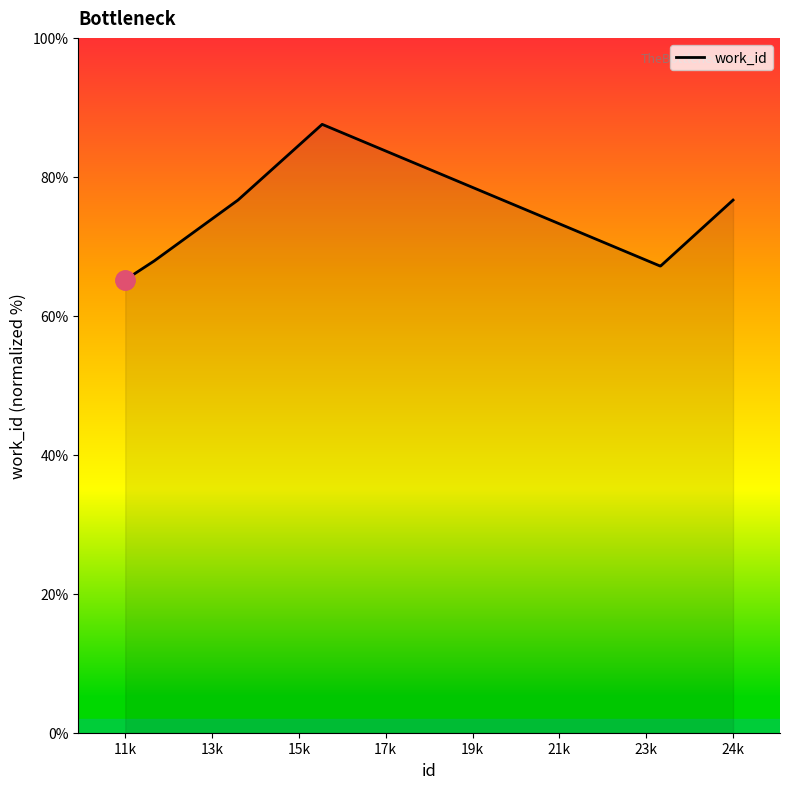

What is the difference between the maximum and minimum values?

22.4